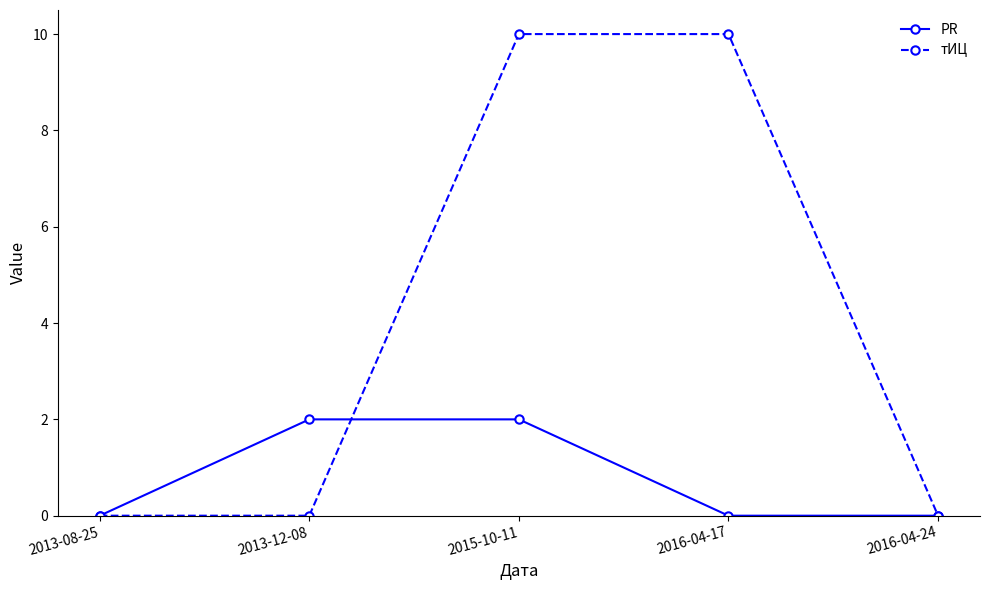

Which series has the largest total across all categories?

тИЦ